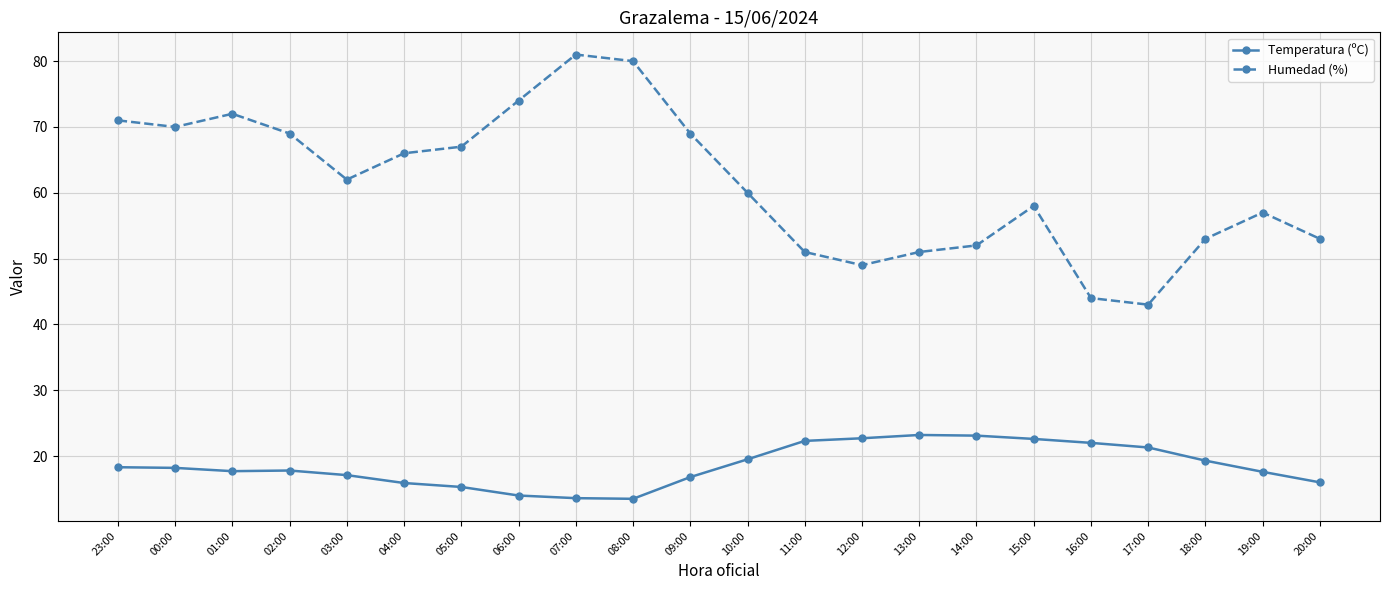

Does the chart display data point markers on the line(s)?

Yes